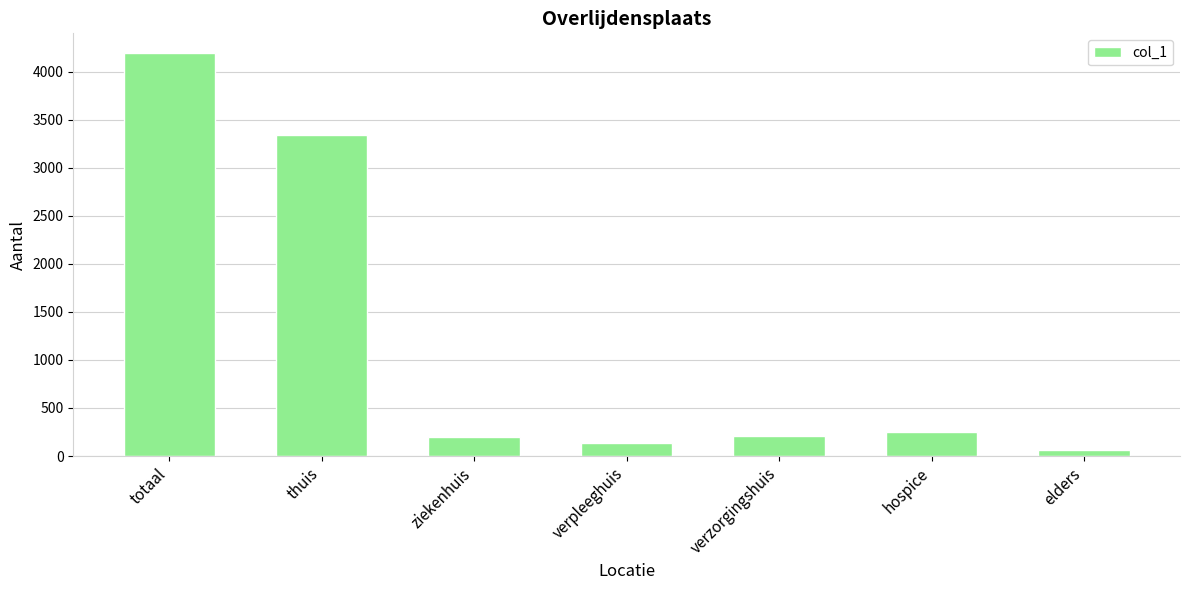

What is the sum of the values at elders and hospice?

314